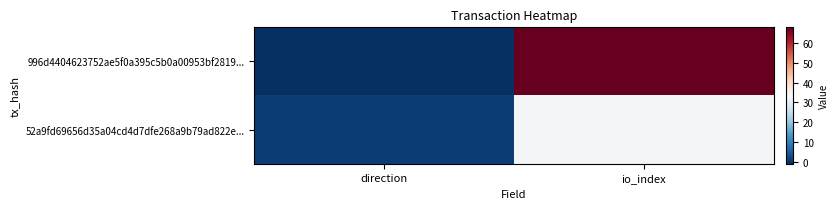

List the labels in order of 52a9fd69656d35a04cd4d7dfe268a9b79ad822e... value, smallest first.

direction, io_index